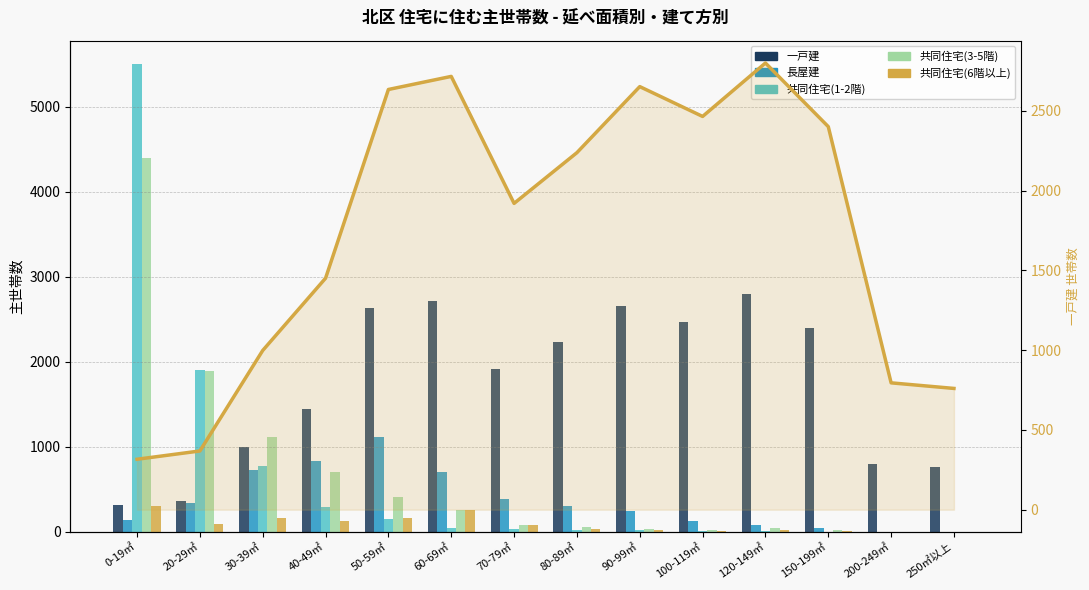

Which series has the largest range (max minus min)?

共同住宅(1-2階)